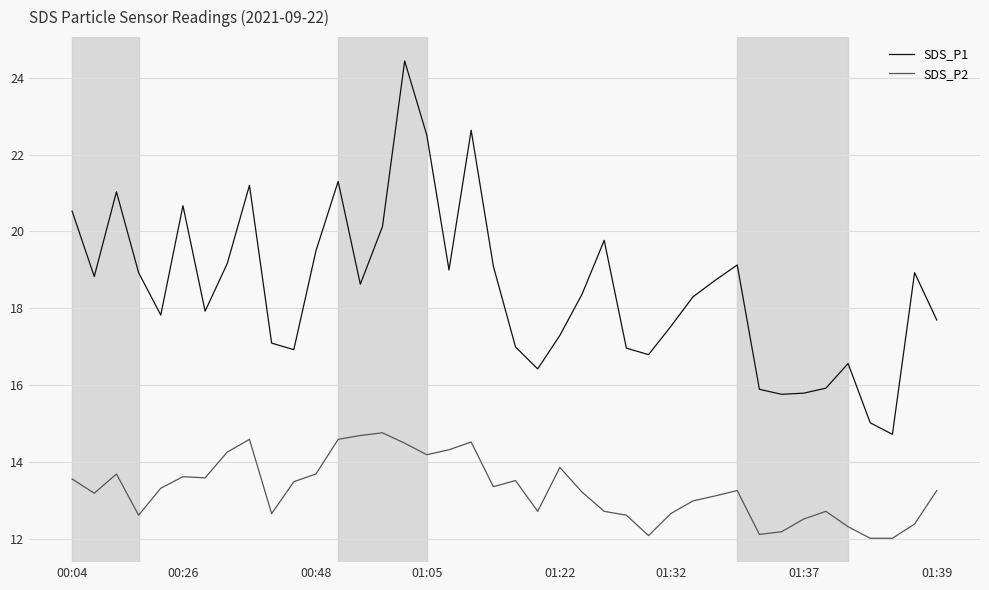

What is the highest value of the SDS_P1 series?

24.4